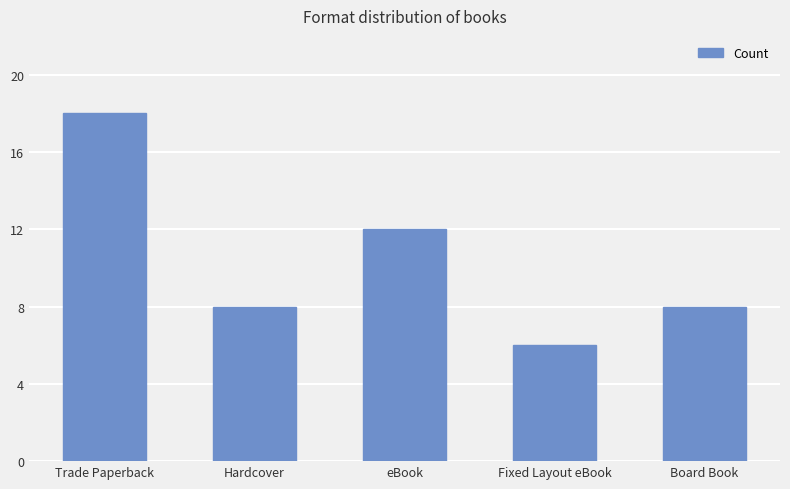

What is the label of the 1st bar from the right?

Board Book